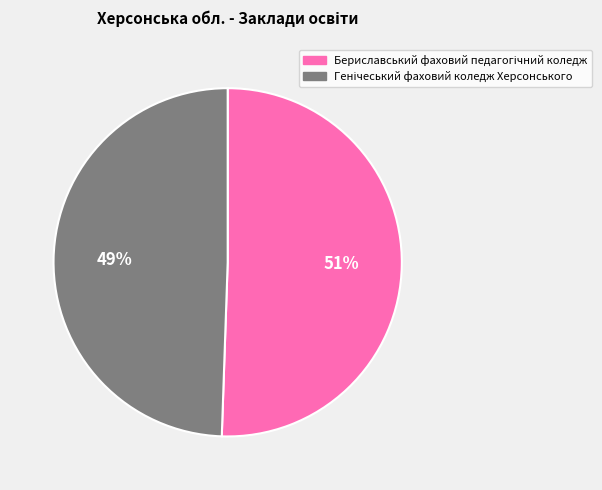

Count the number of slices in the pie.

2